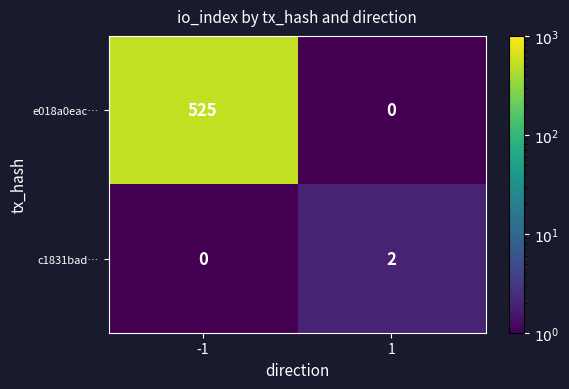

The e018a0eac… series shows 525 at -1. True or false?

True